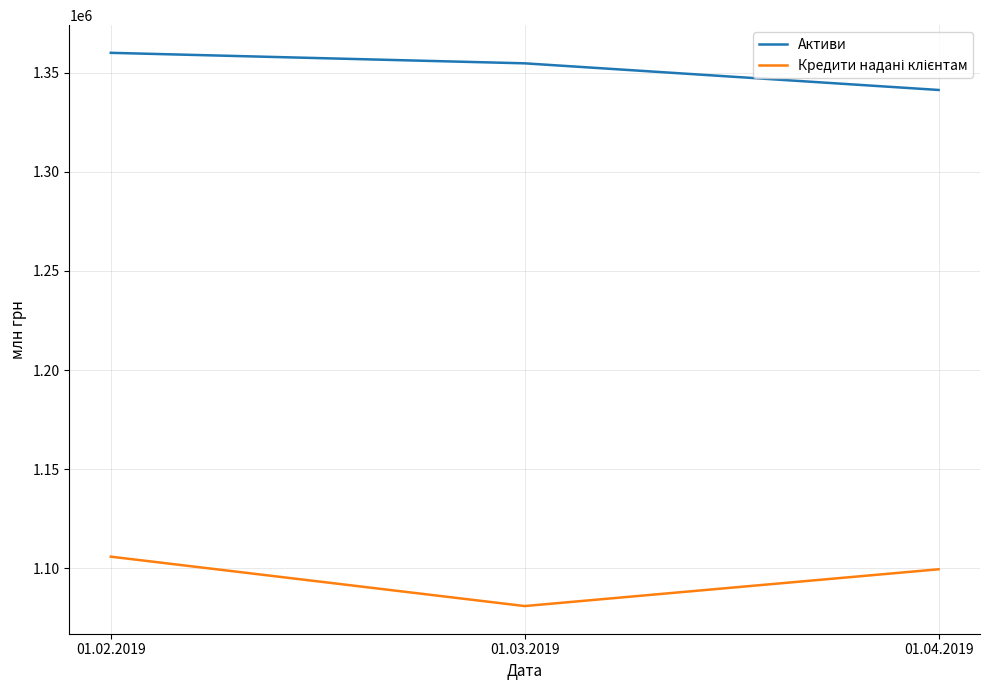

What is the spread (max minus min) of values at 01.03.2019?

273656